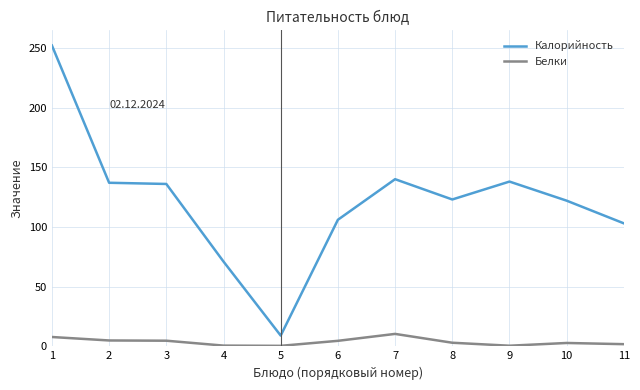

Does the chart have visible grid lines?

Yes